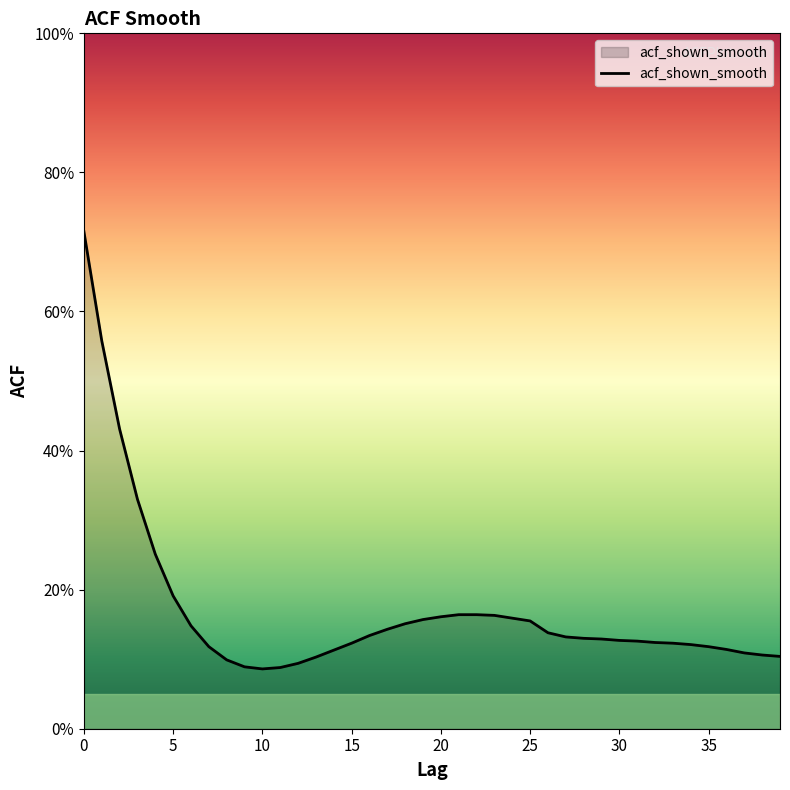

Reading left to right, list all the values displayed in this chart.

0.7	0.6	0.4	0.3	0.3	0.2	0.1	0.1	0.1	0.1	0.1	0.1	0.1	0.1	0.1	0.1	0.1	0.1	0.2	0.2	0.2	0.2	0.2	0.2	0.2	0.2	0.1	0.1	0.1	0.1	0.1	0.1	0.1	0.1	0.1	0.1	0.1	0.1	0.1	0.1